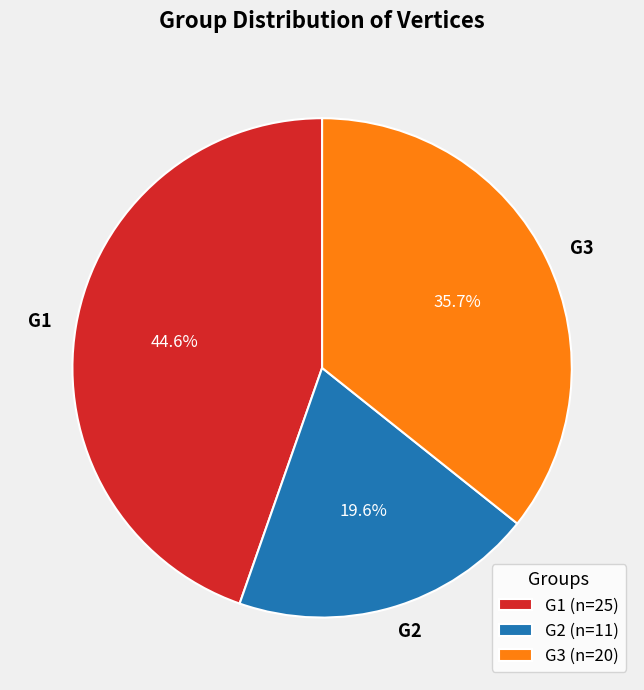

What is the largest slice in the pie chart?

G1